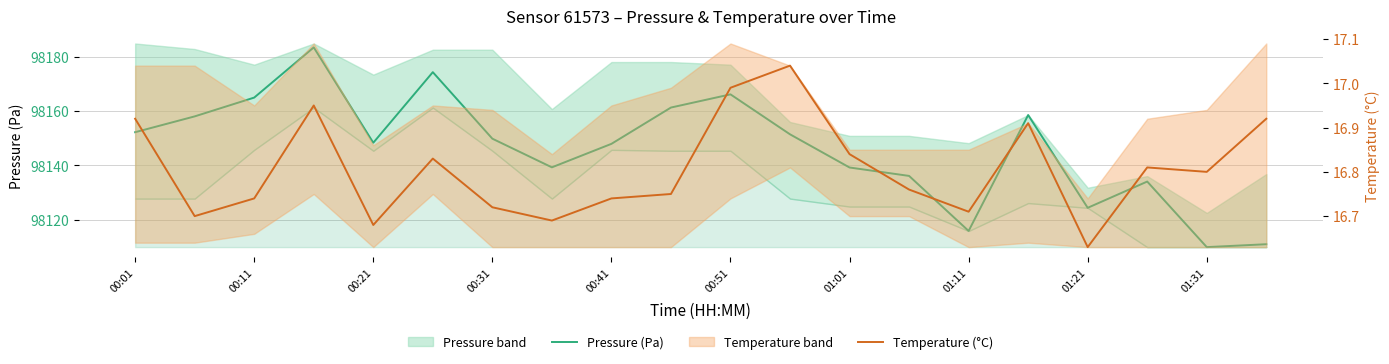

True or false: Pressure (Pa) and Temperature (°C) intersect in this chart.

False